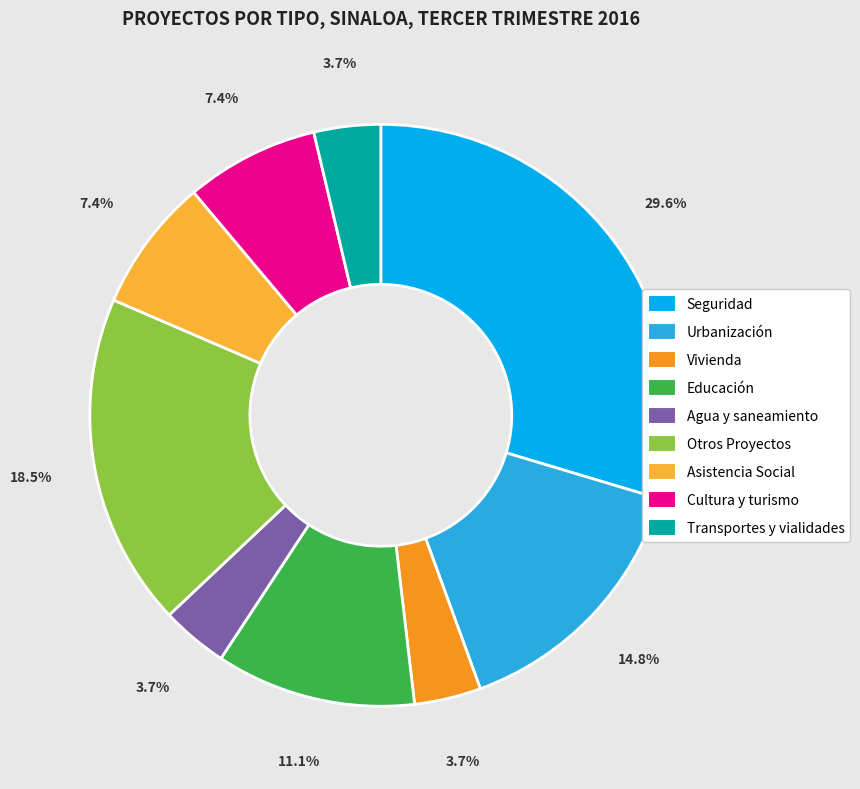

Which has a higher value, Vivienda or Cultura y turismo?

Cultura y turismo